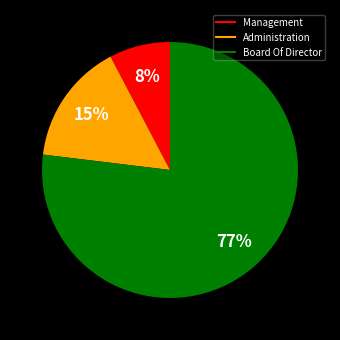

What is the ratio of the value at Management to the value at Board Of Director?

0.1